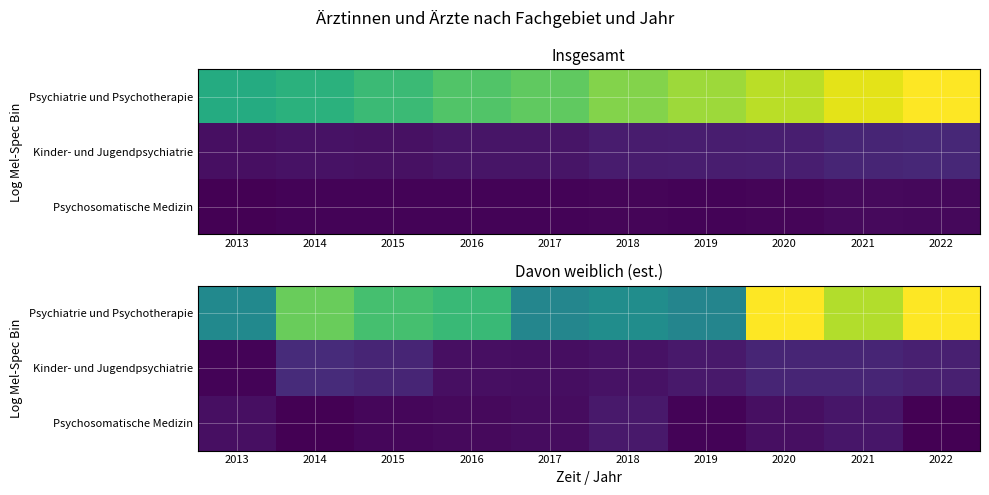

What is the minimum value for Kinder- und Jugendpsychiatrie?

42.0